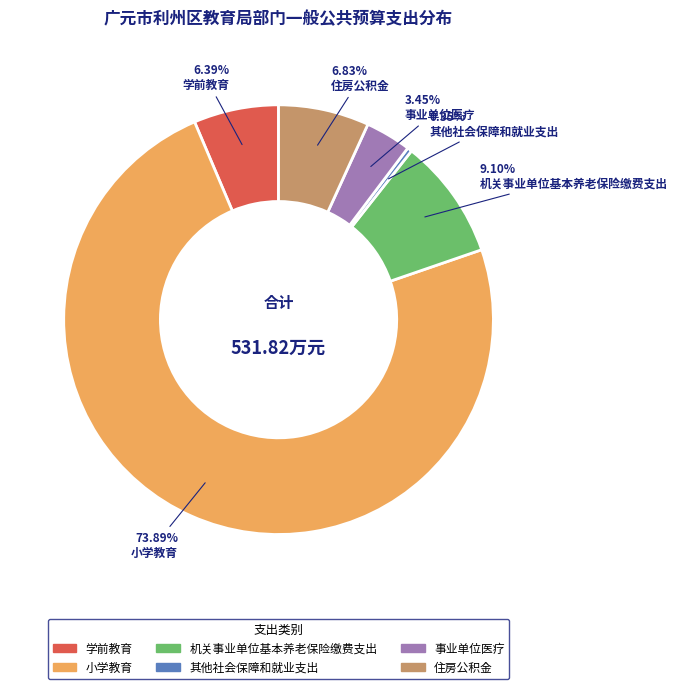

Which category accounts for the majority?

小学教育